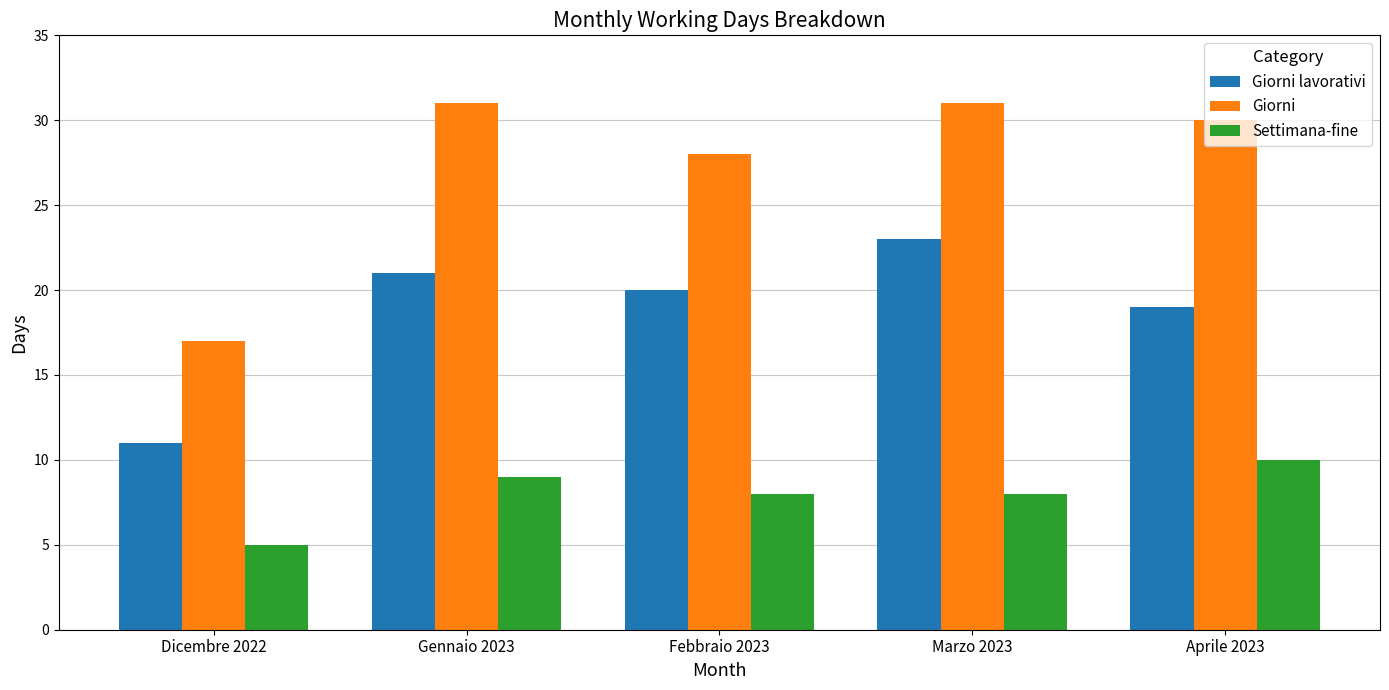

Count the number of data series in this chart.

3